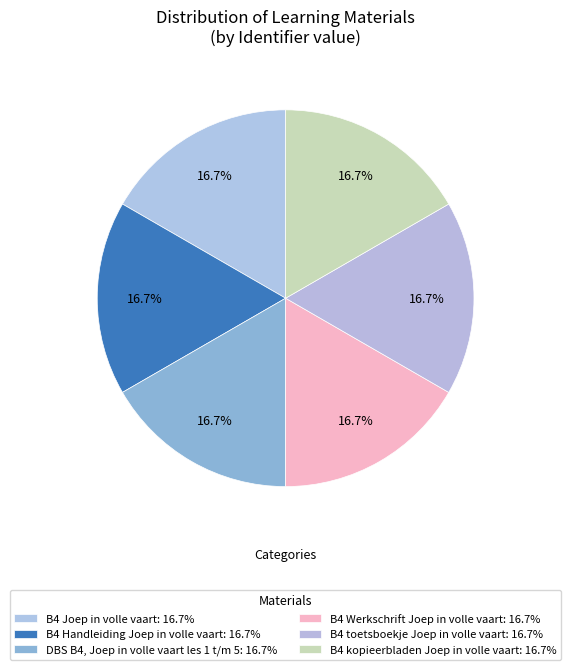

To the nearest percent, what portion does DBS B4, Joep in volle vaart les 1 t/m 5 represent?

17%